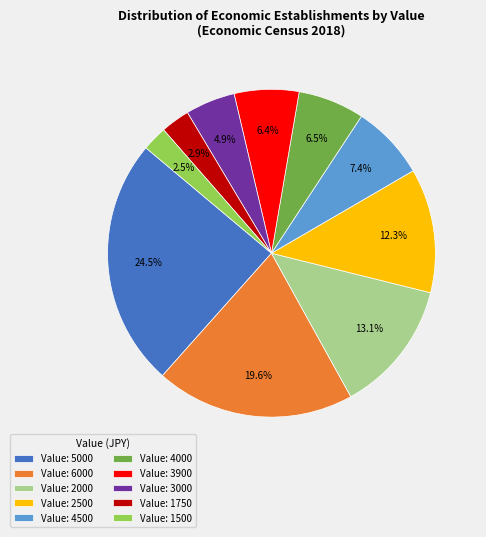

Which slice is the largest?

Value: 5000